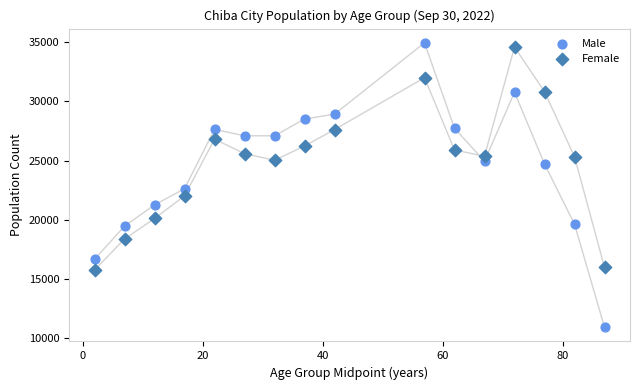

Across all data points, what is the range of Y values (max minus min)?

24055